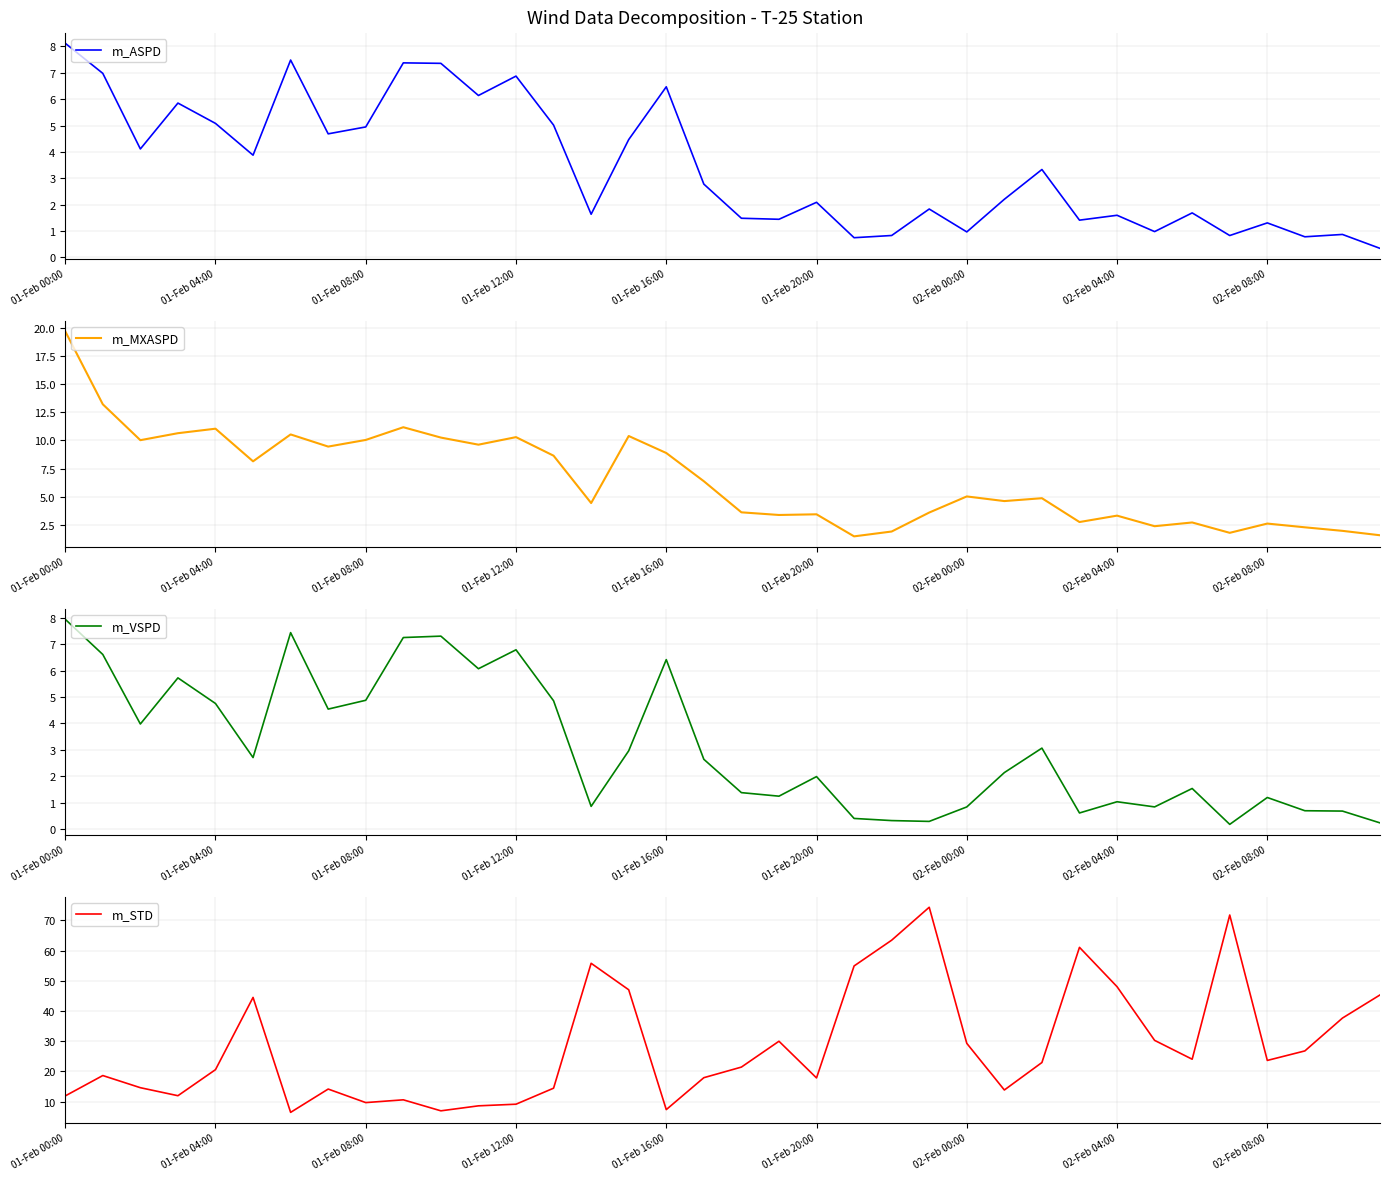

The m_MXASPD series shows 2.4 at 29. True or false?

True